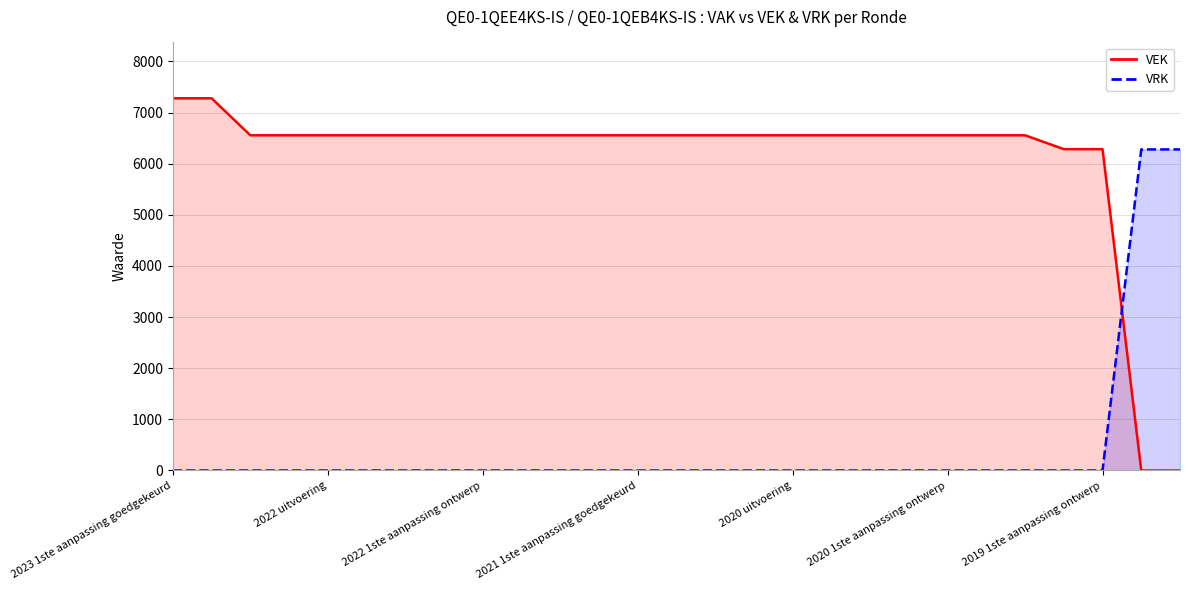

The VEK series shows 9777 at 2021 uitvoering. True or false?

False